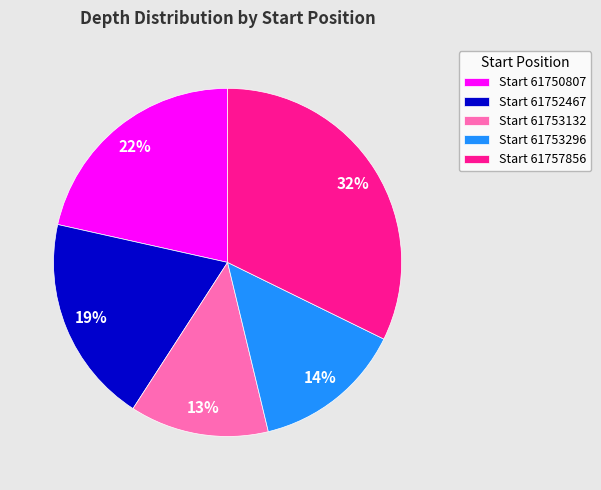

To the nearest percent, what percentage of the pie is Start 61750807?

22%